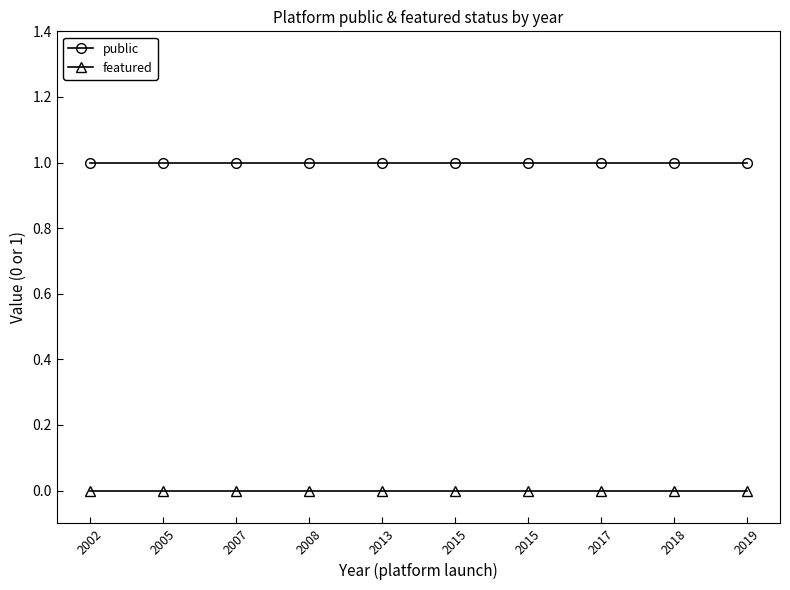

At how many categories does at least one series exceed 0?

10